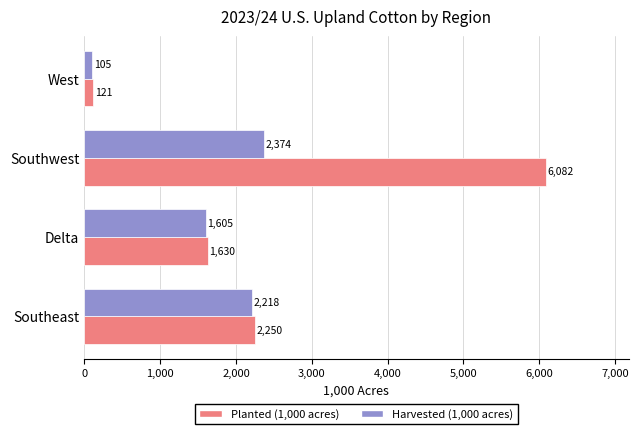

Which series has the widest spread of values?

Planted (1,000 acres)